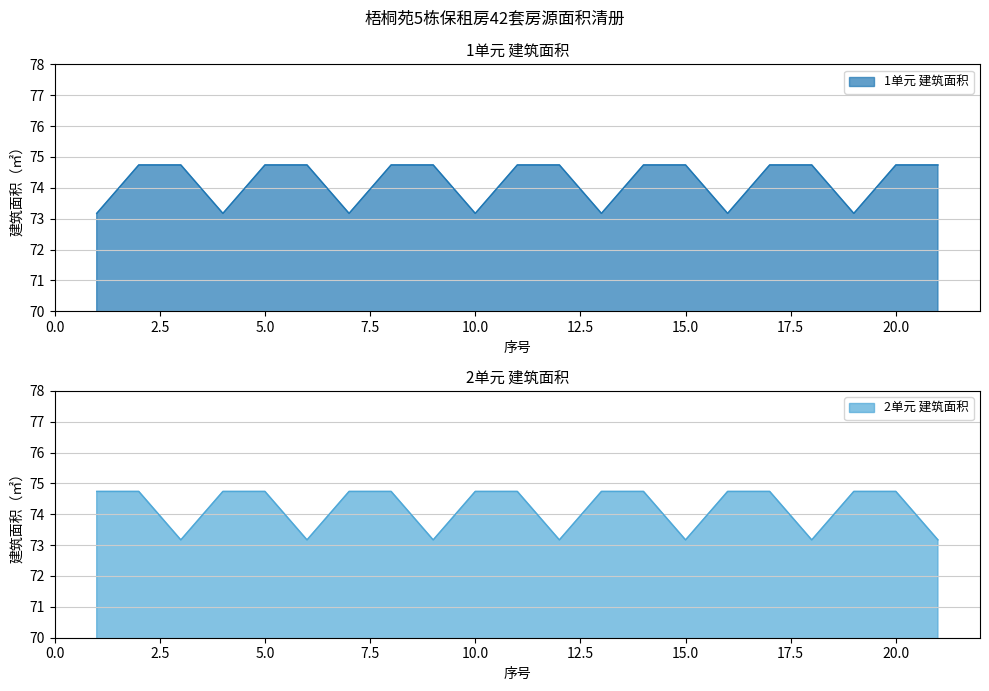

Count the number of categories in the chart.

21